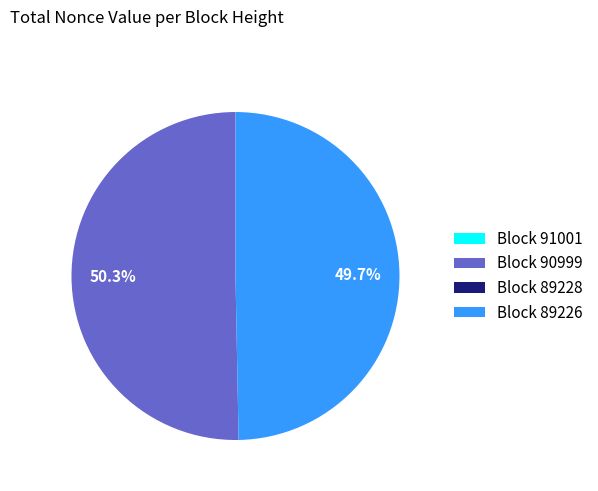

To the nearest percent, what is the average slice percentage?

25%